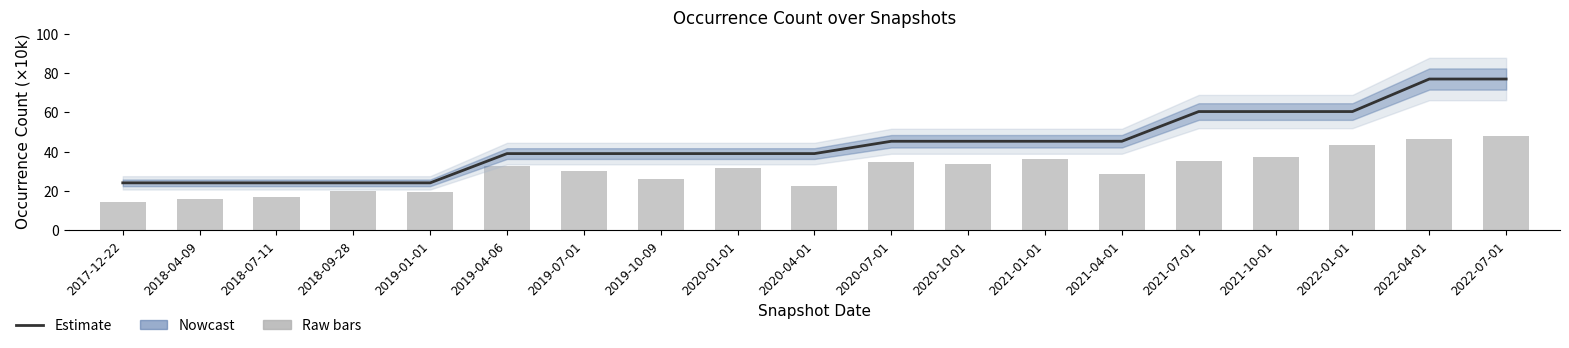

What is the label of the 9th bar from the right?

2020-07-01